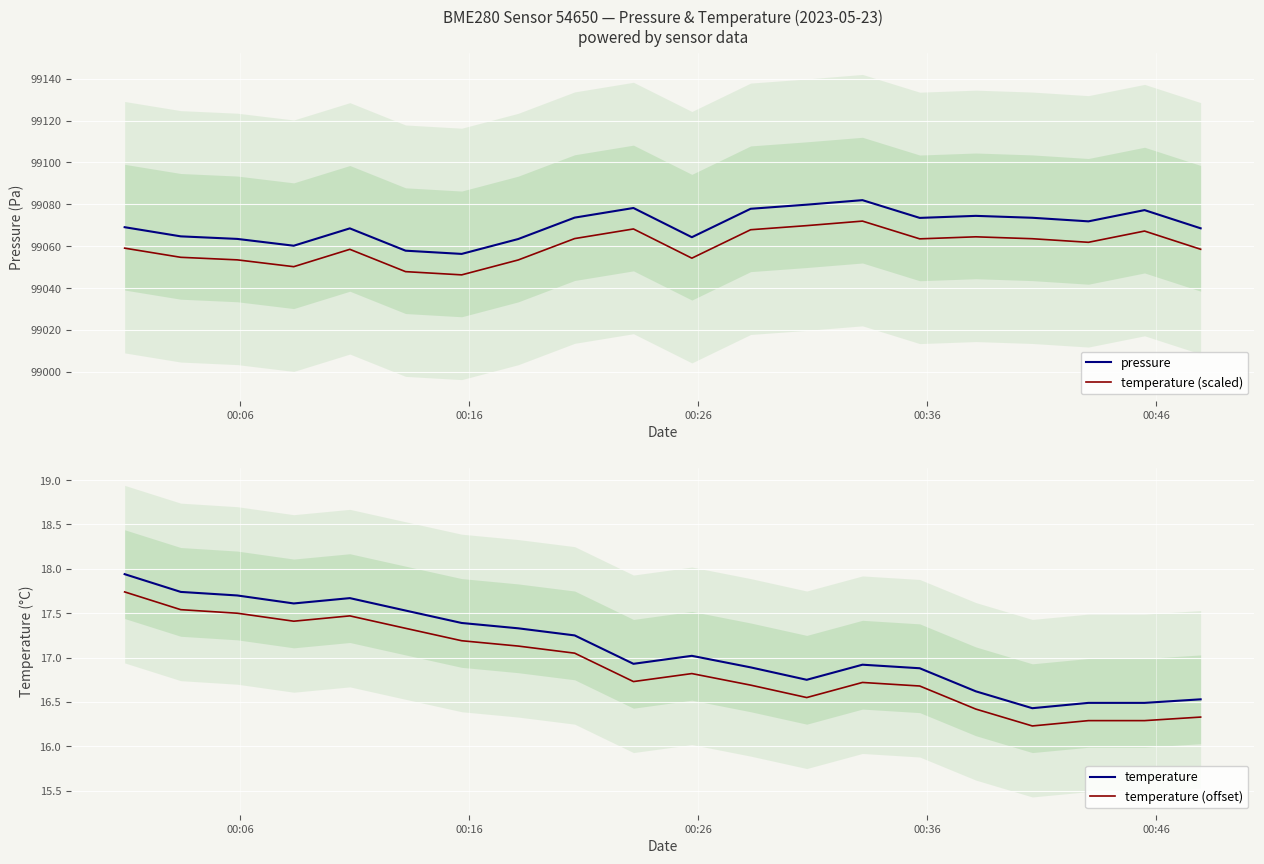

True or false: temperature (offset) and temperature intersect in this chart.

False